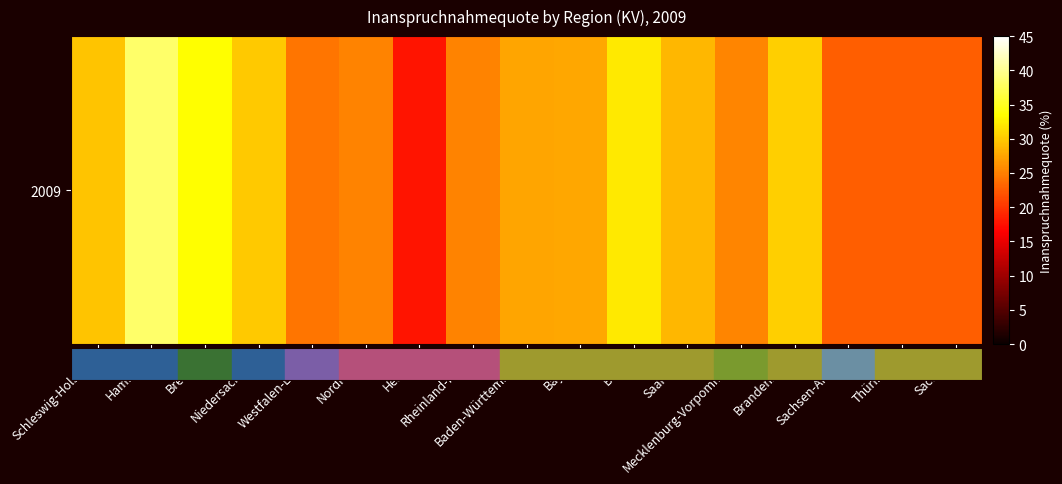

How many values are above zero?

16